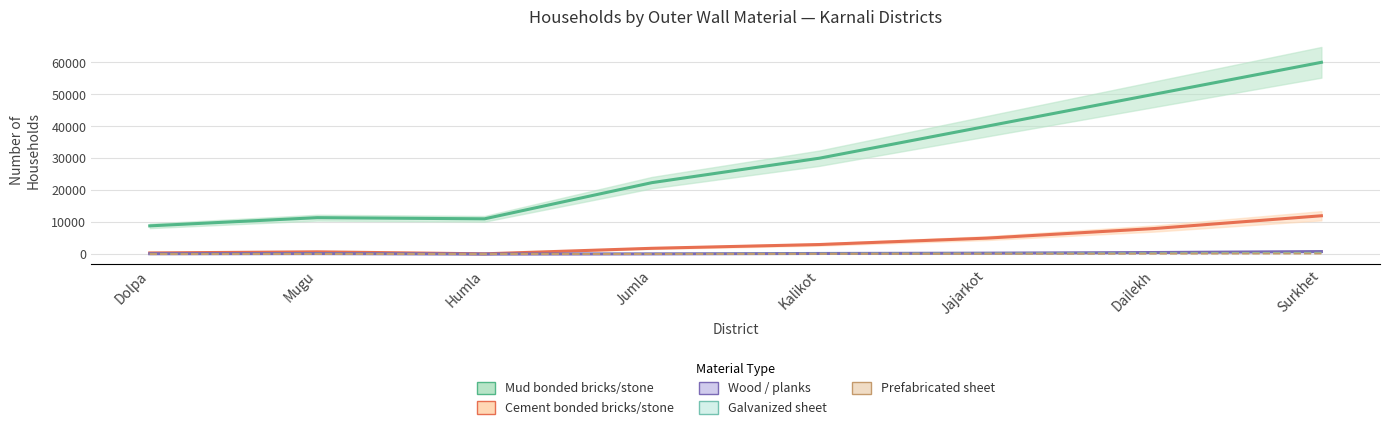

Which has a higher value, Surkhet or Dailekh?

Surkhet